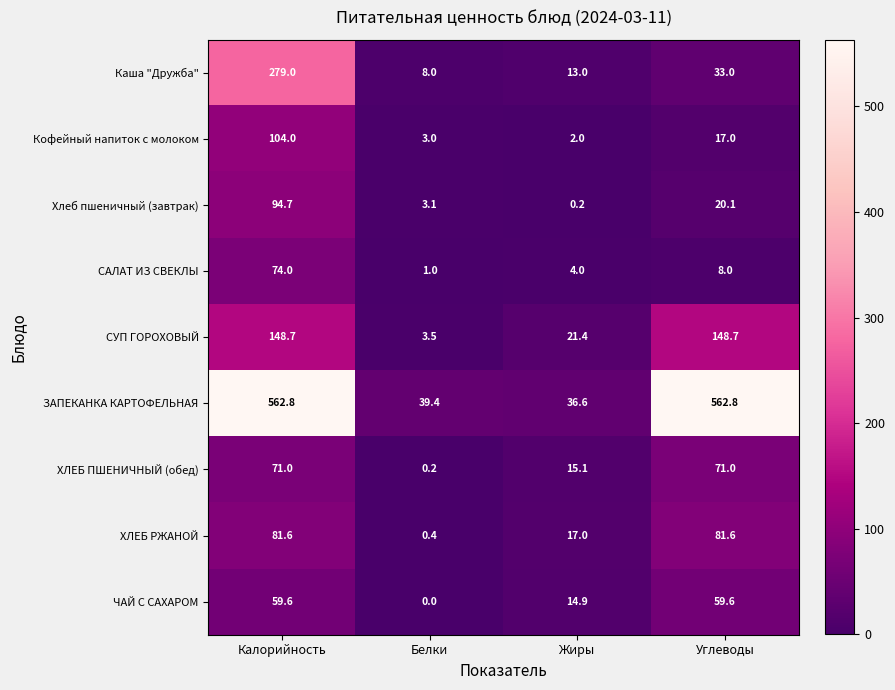

True or false: Каша "Дружба" has a value of 13.0 at Жиры.

True